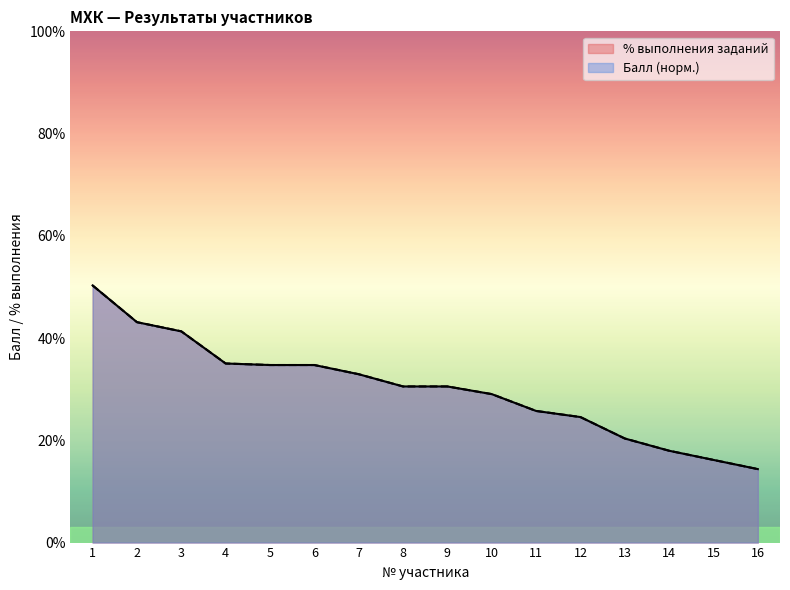

Which has a higher value, 15 or 9?

9